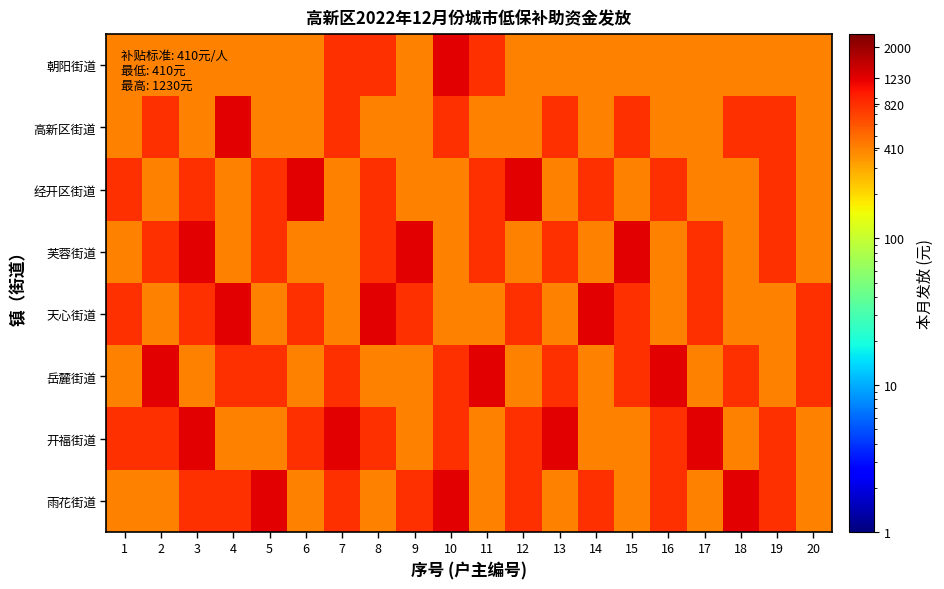

Which label corresponds to the smallest value in the chart?

1